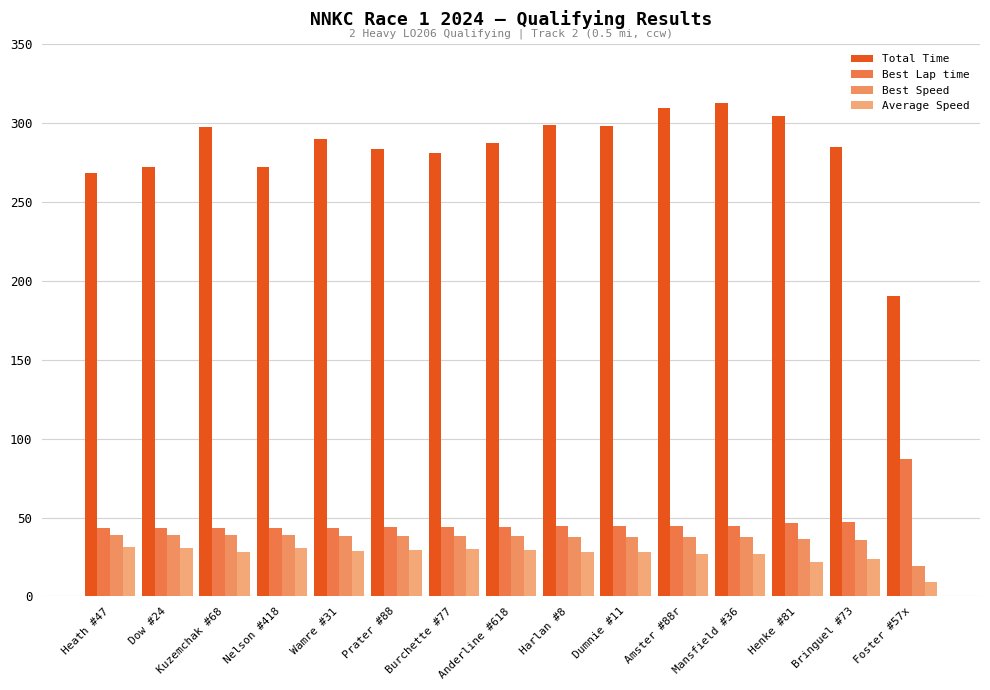

At how many categories does at least one series exceed 305?

2